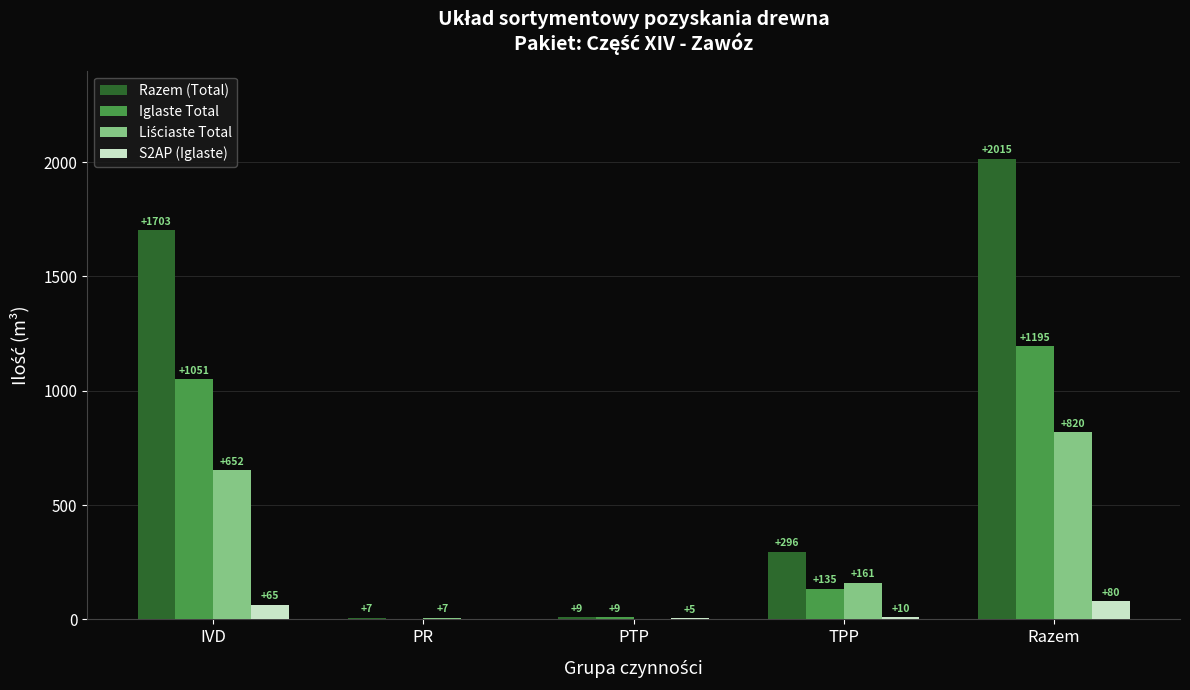

Which series has the largest total across all categories?

Razem (Total)